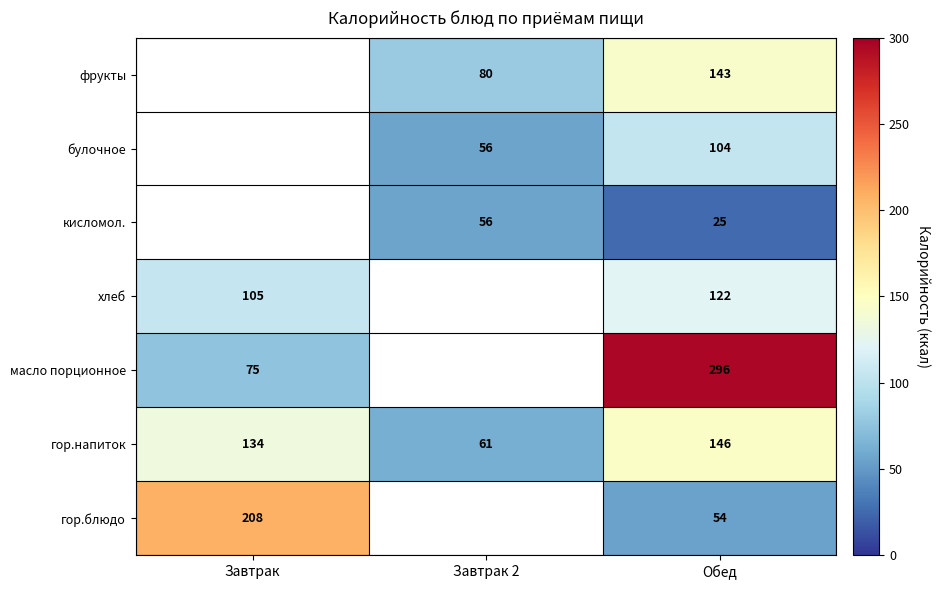

At Обед, list the series in order from largest to smallest.

масло порционное, гор.напиток, фрукты, хлеб, булочное, гор.блюдо, кисломол.